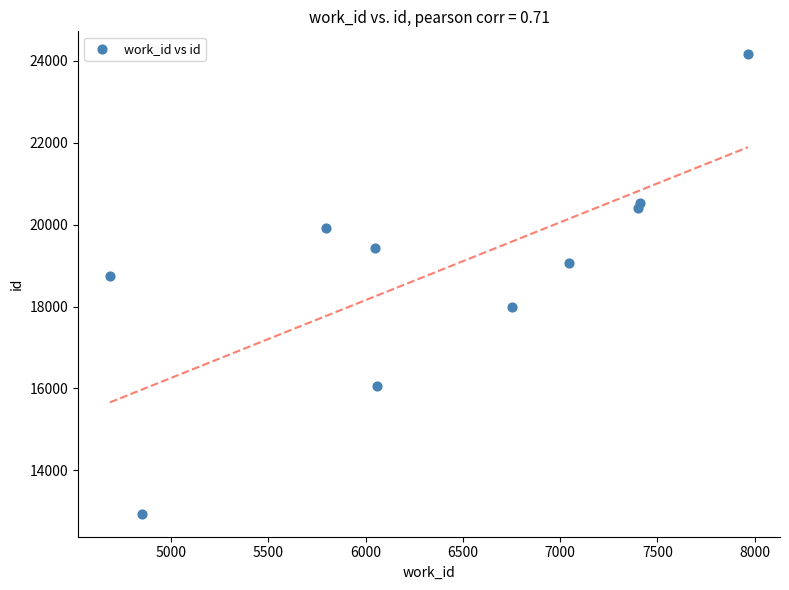

What Y value in the scatter plot is closest to 18549?

18741